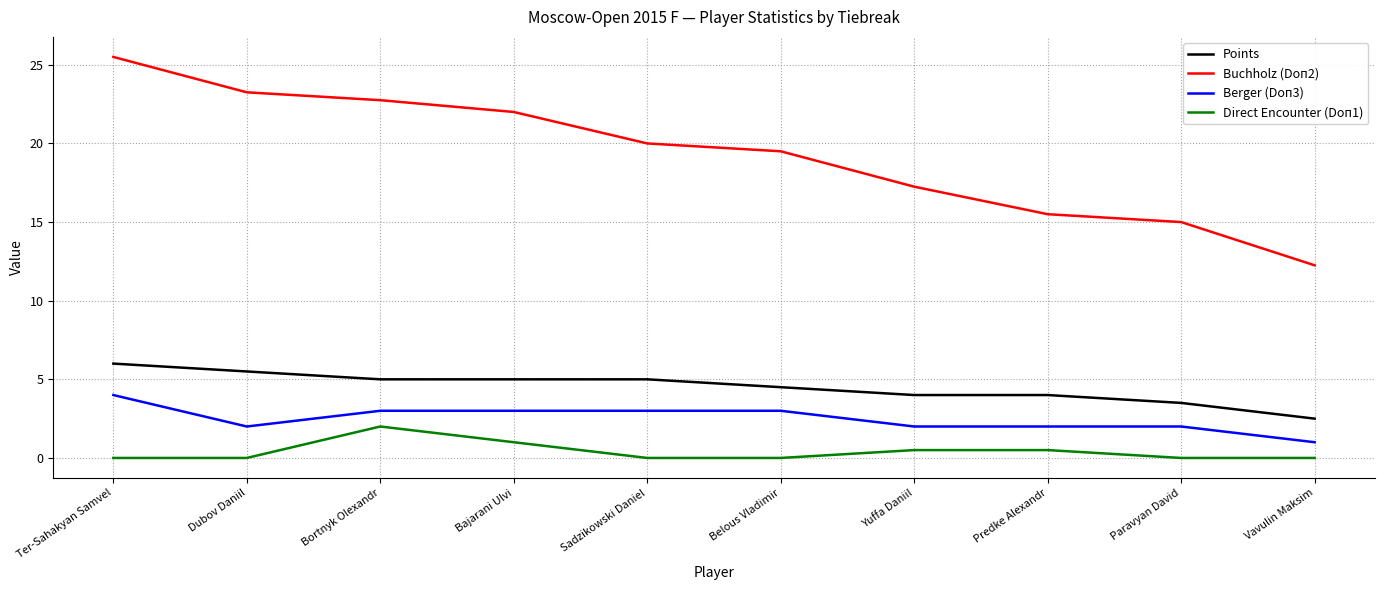

What is the lowest value of the Berger (Doп3) series?

1.0